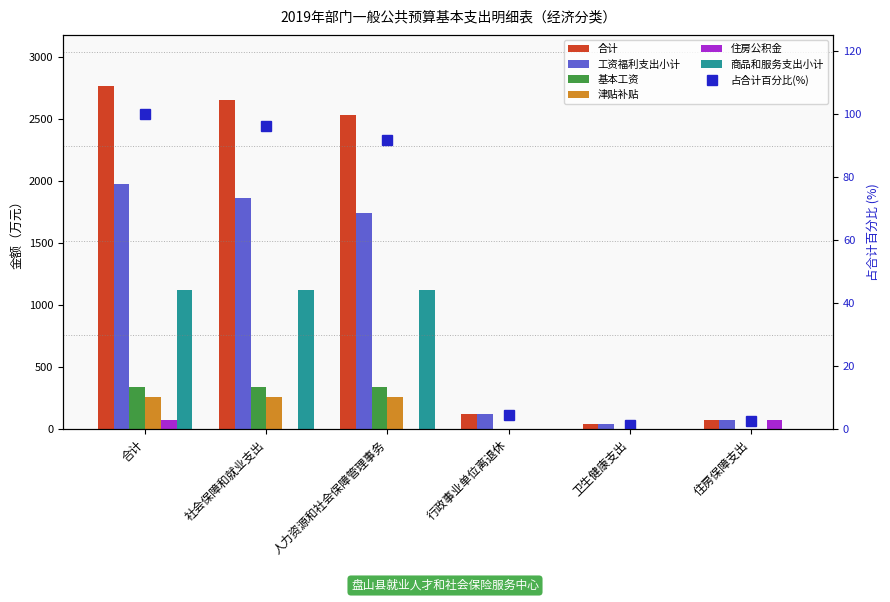

What is the difference between the 合计 values at 人力资源和社会保障管理事务 and 合计?

231.9